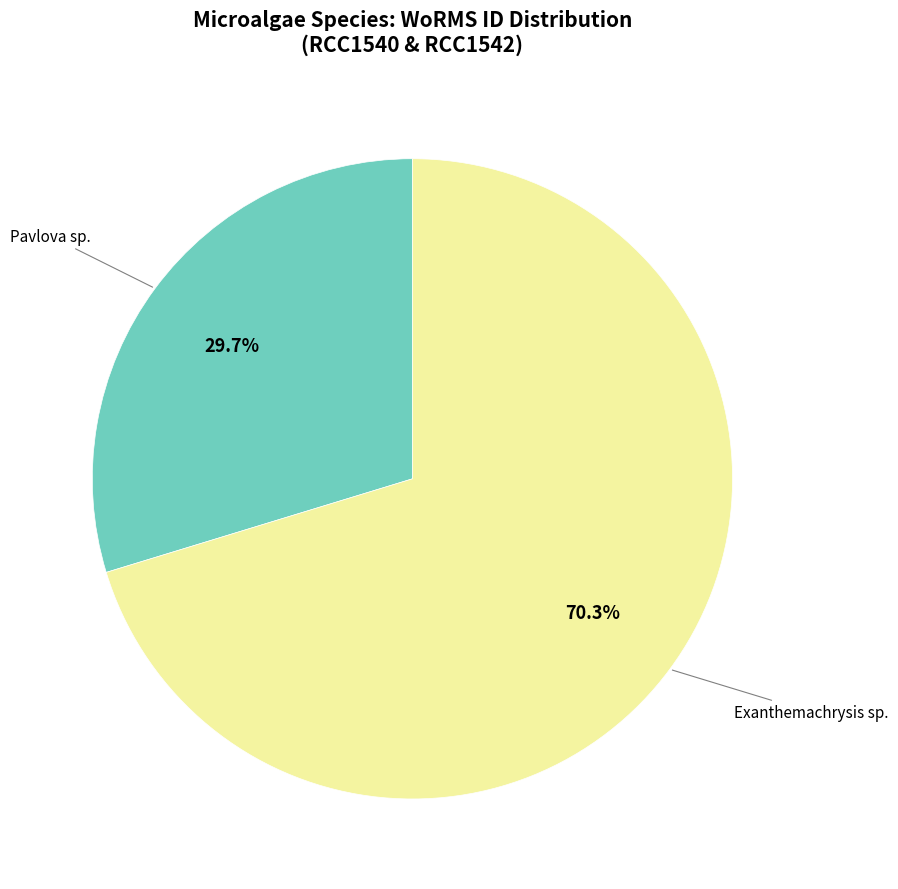

Count the number of slices in the pie.

2